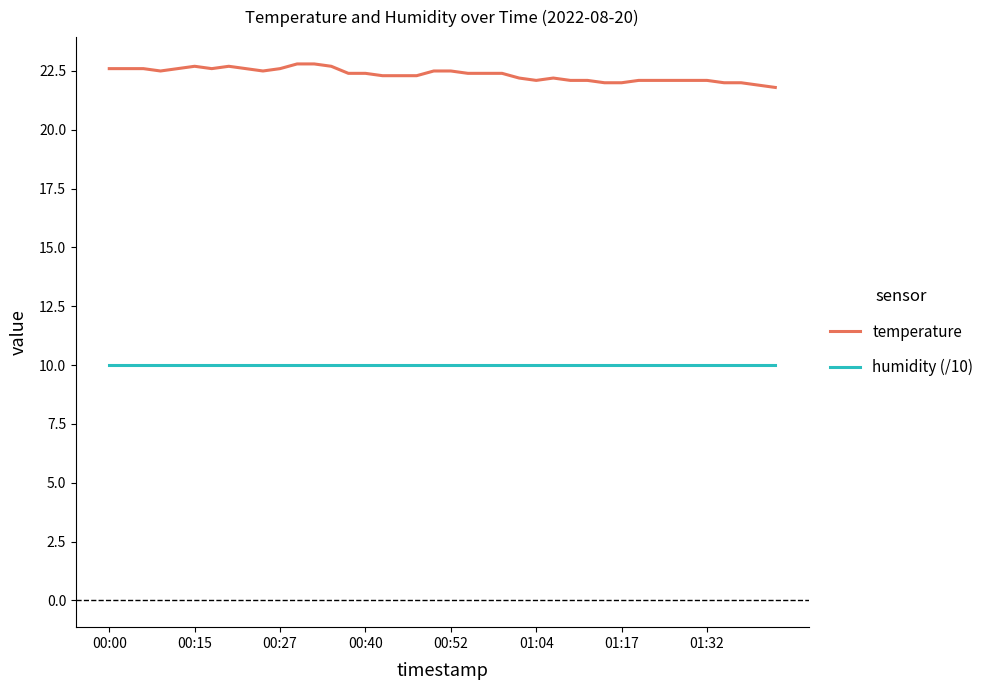

Which series has the widest spread of values?

temperature